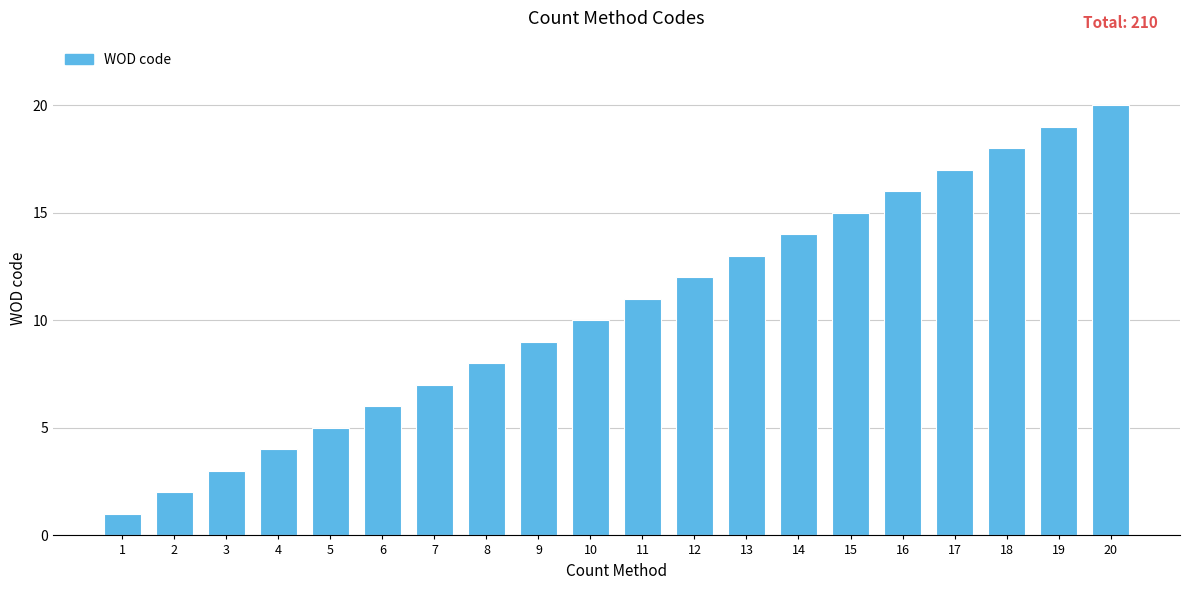

What is the difference between the maximum and minimum values?

19